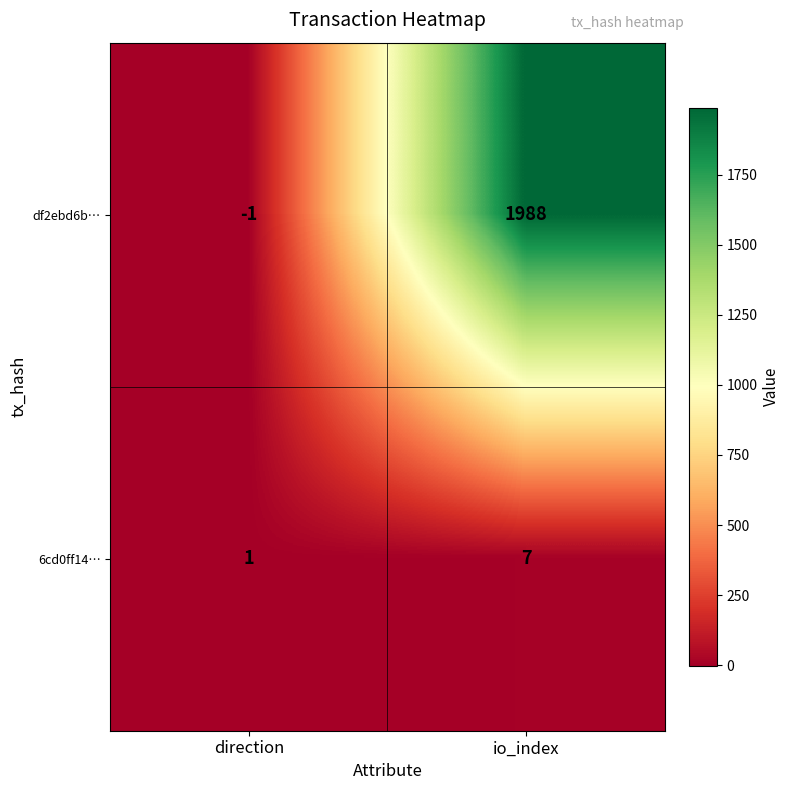

Which label corresponds to the smallest value in the chart?

direction